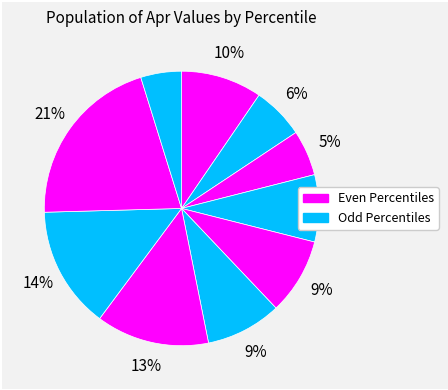

How many slices are in this pie chart?

10